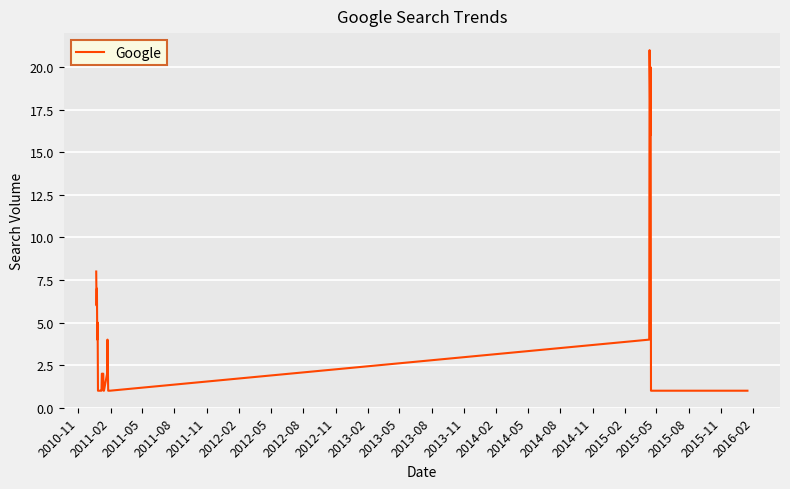

What is the greatest value displayed?

21